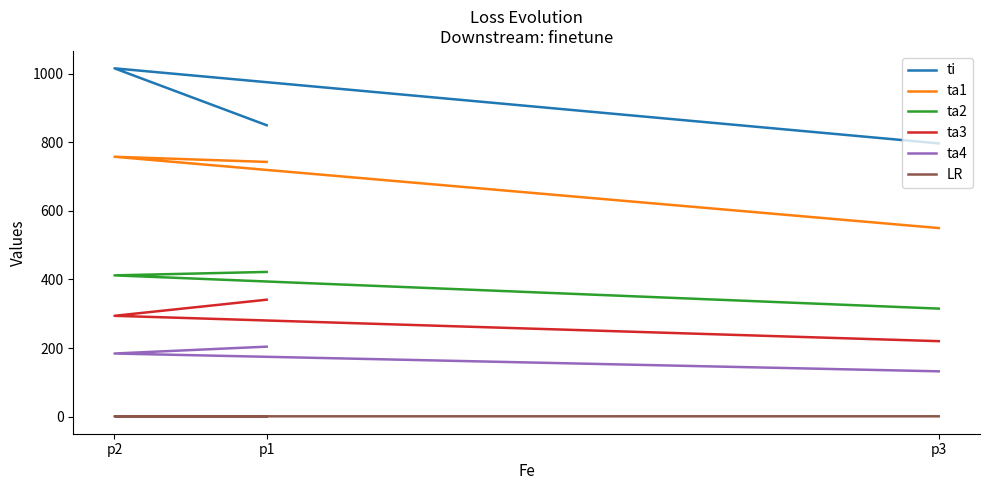

What is the total value across all series at p2?

2664.8